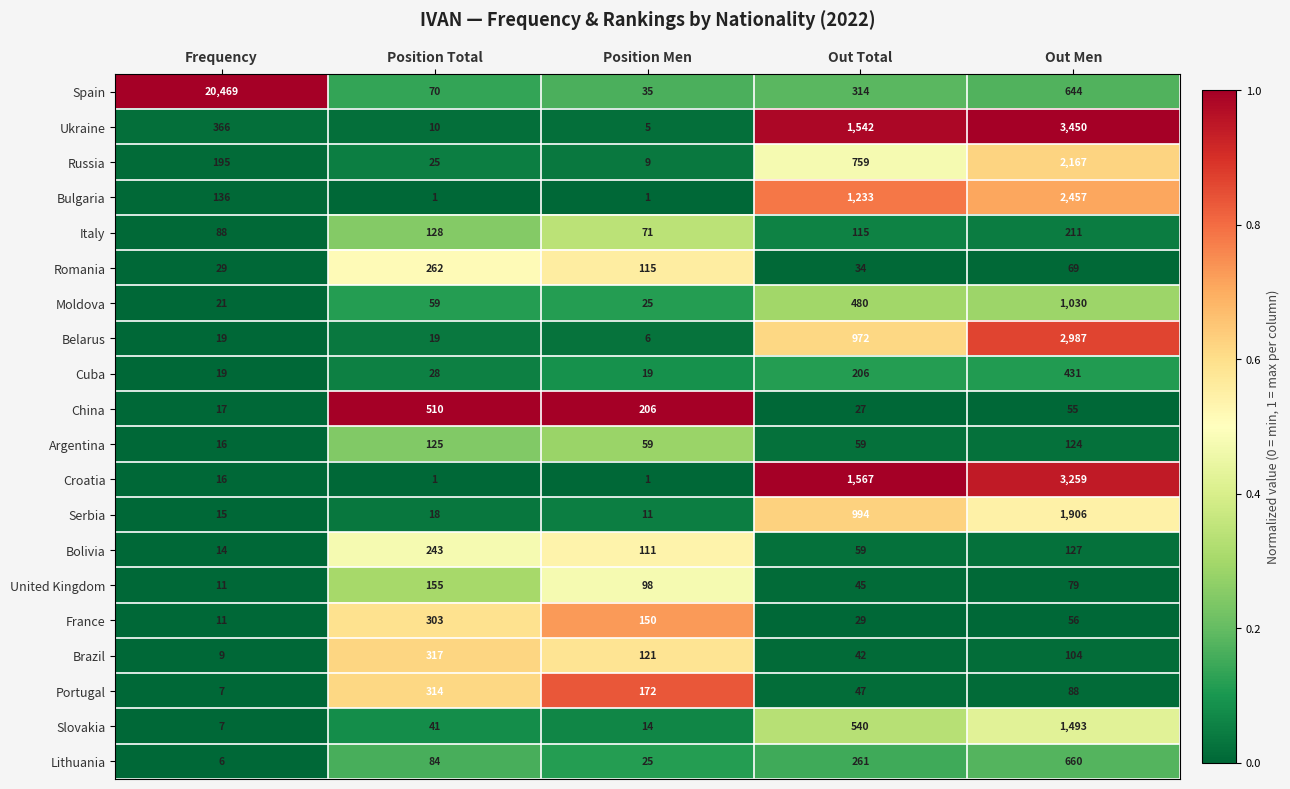

The Portugal series shows 4 at Frequency. True or false?

False